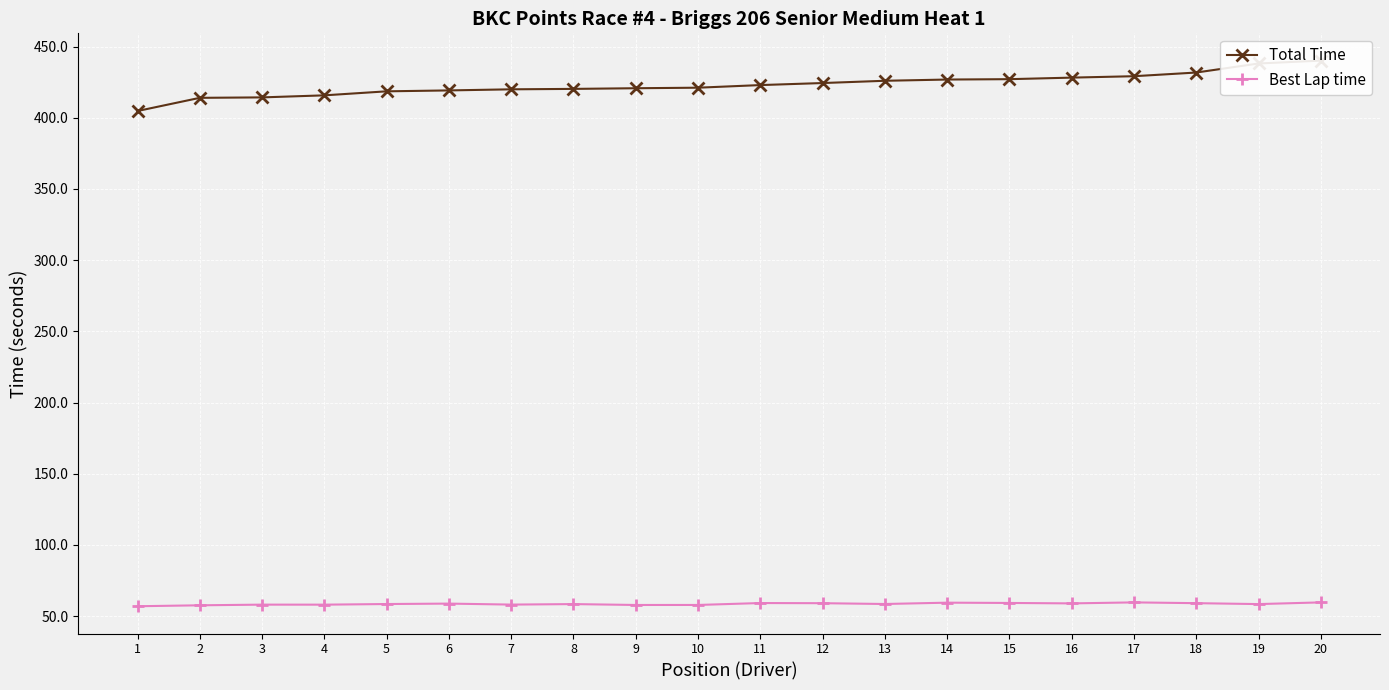

How many series are shown in this chart?

2